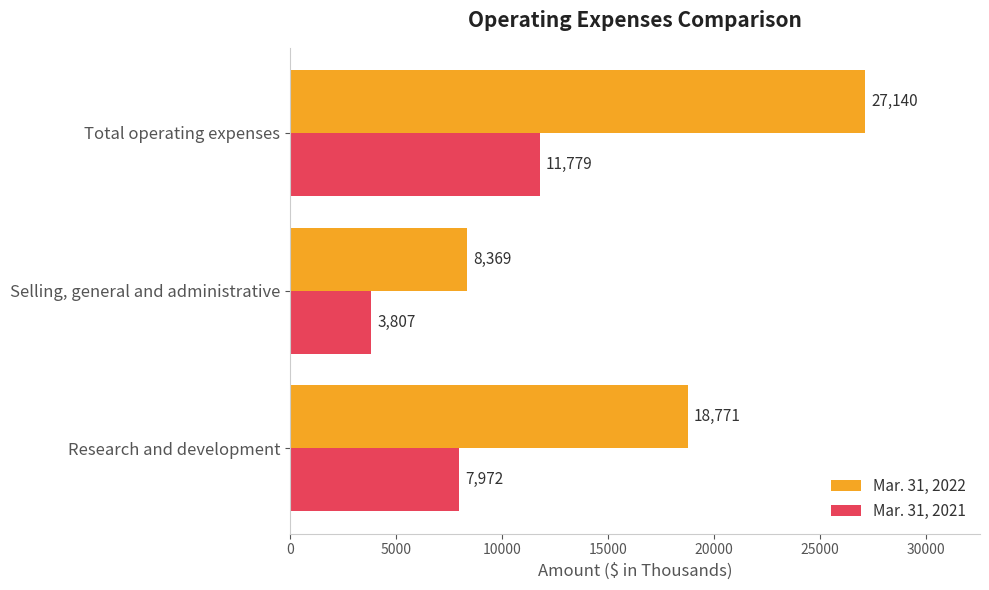

What is the sum of all Mar. 31, 2021 values?

23558